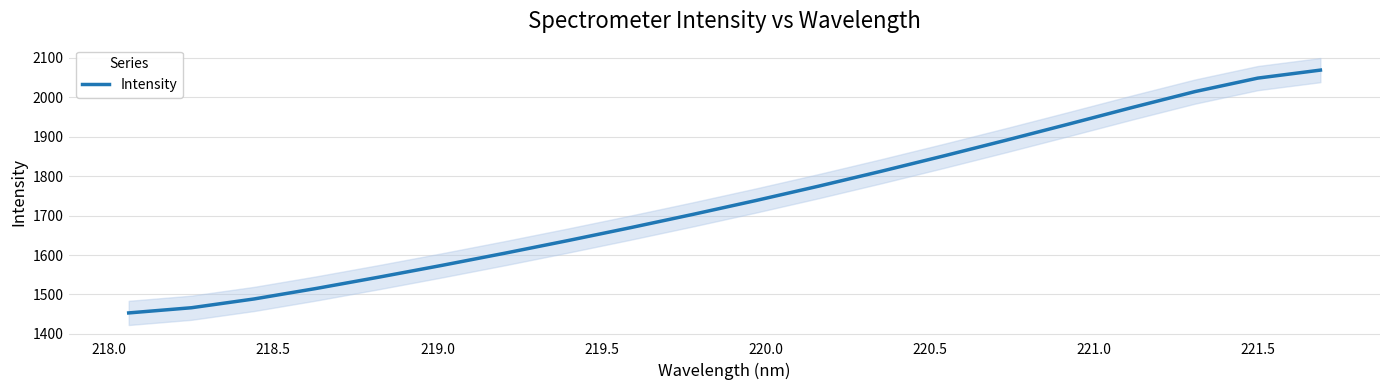

The chart shows a value of 3465.4 at 16. True or false?

False